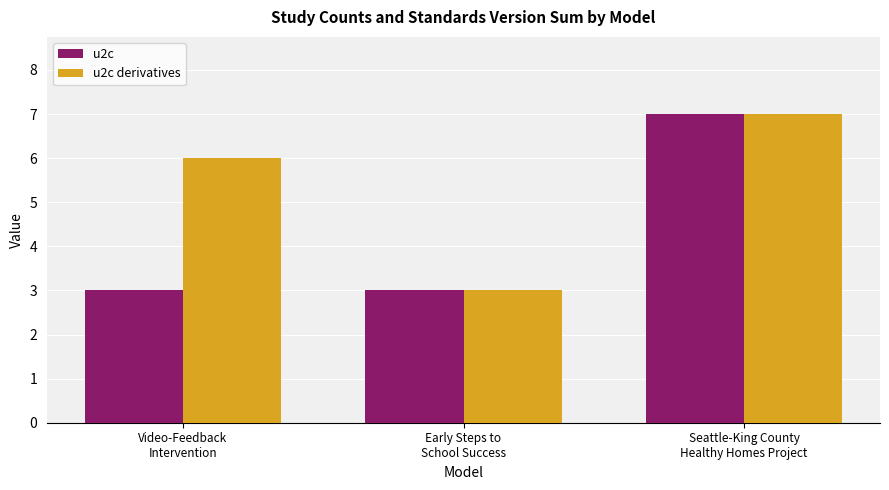

What is the average value of the u2c series?

4